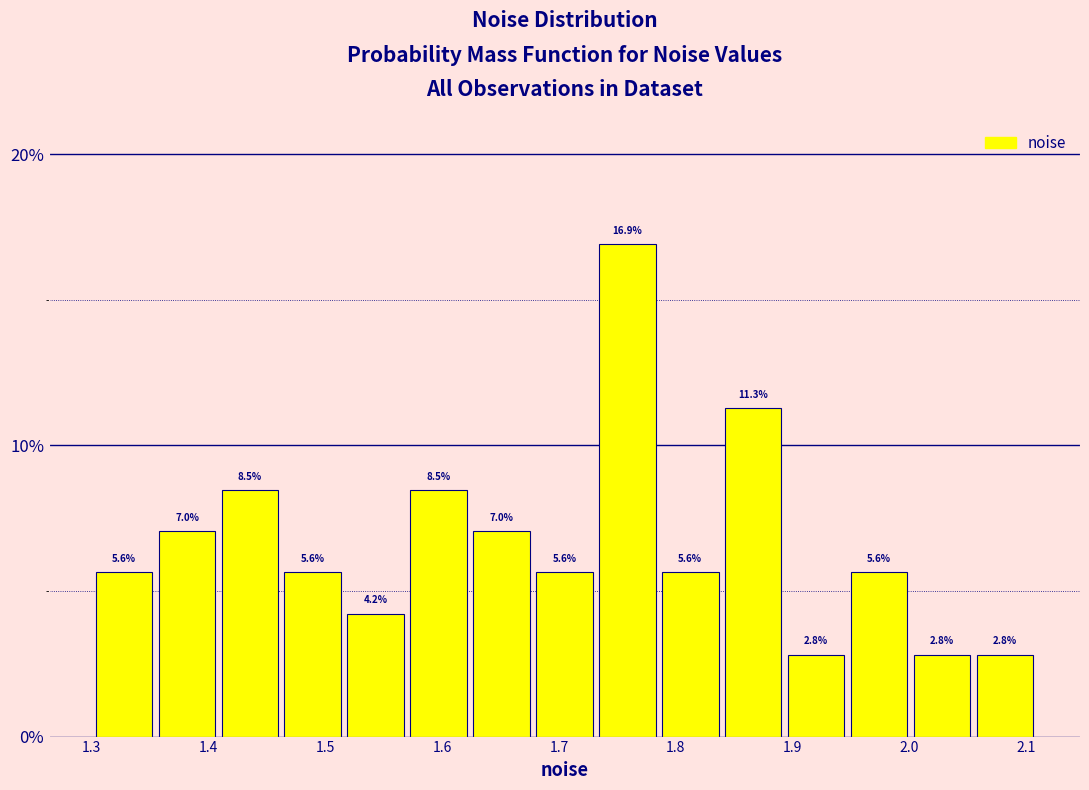

Reading left to right, transcribe this chart: for each bar, give the range it covers on the x-axis and its height. The bar edges are not printed on the chart, so give them approximately, as read against the axis.

1.30 to 1.35: 5.6
1.35 to 1.41: 7.0
1.41 to 1.46: 8.5
1.46 to 1.52: 5.6
1.52 to 1.57: 4.2
1.57 to 1.62: 8.5
1.62 to 1.68: 7.0
1.68 to 1.73: 5.6
1.73 to 1.79: 16.9
1.79 to 1.84: 5.6
1.84 to 1.89: 11.3
1.89 to 1.95: 2.8
1.95 to 2.00: 5.6
2.00 to 2.05: 2.8
2.05 to 2.11: 2.8